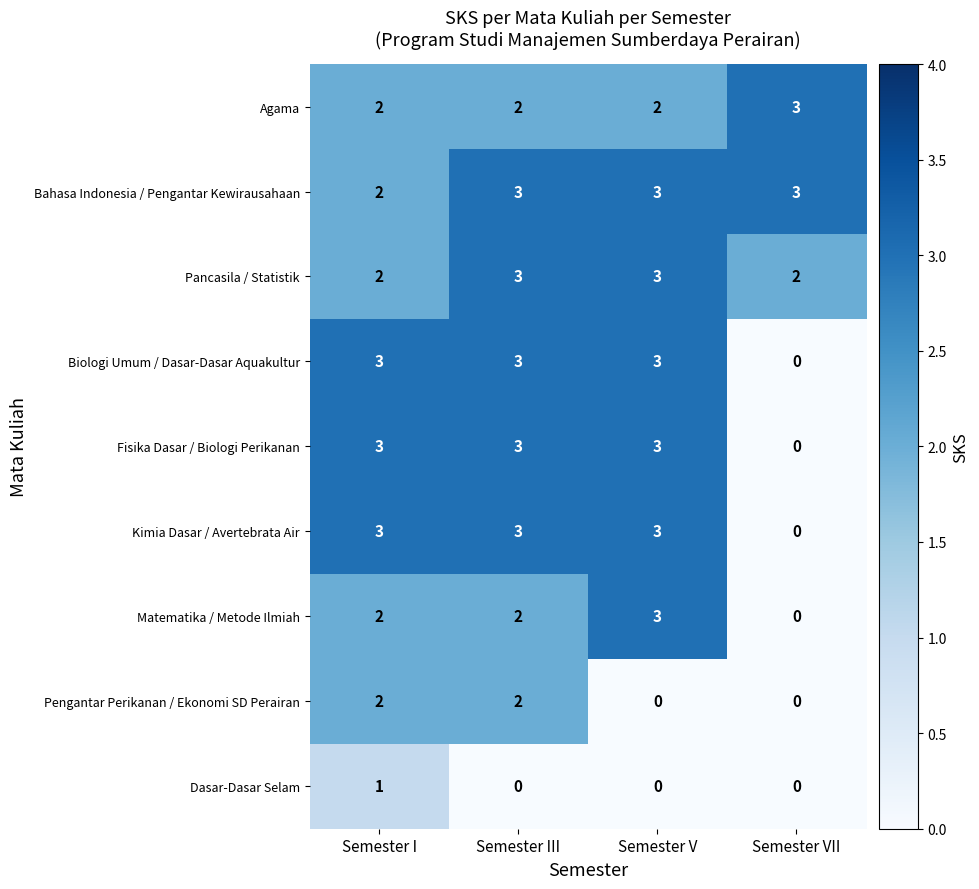

Count the Matematika / Metode Ilmiah values in the range 2 to 3.

3